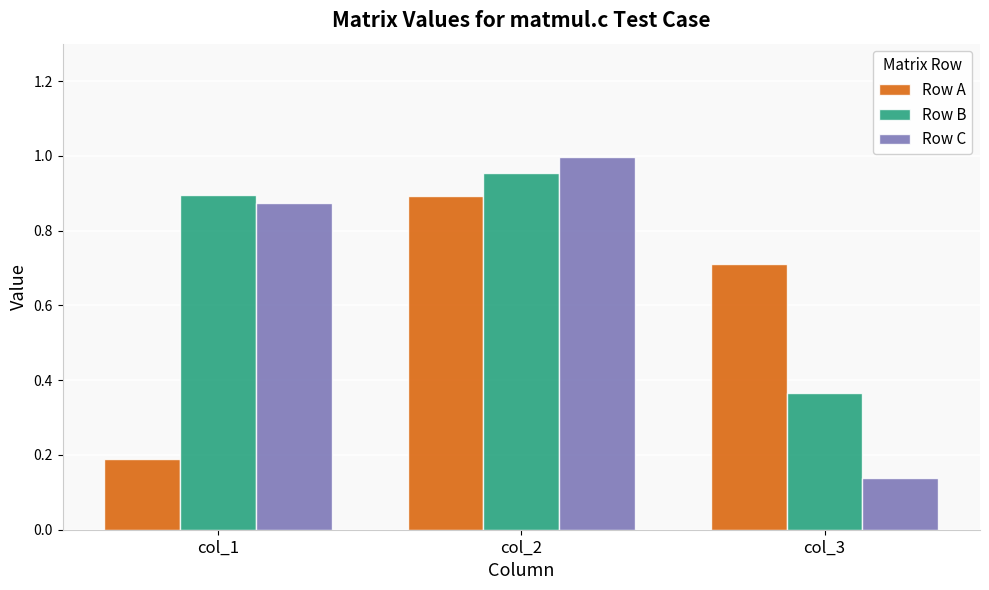

True or false: Row C has a value of 1.0 at col_2.

True